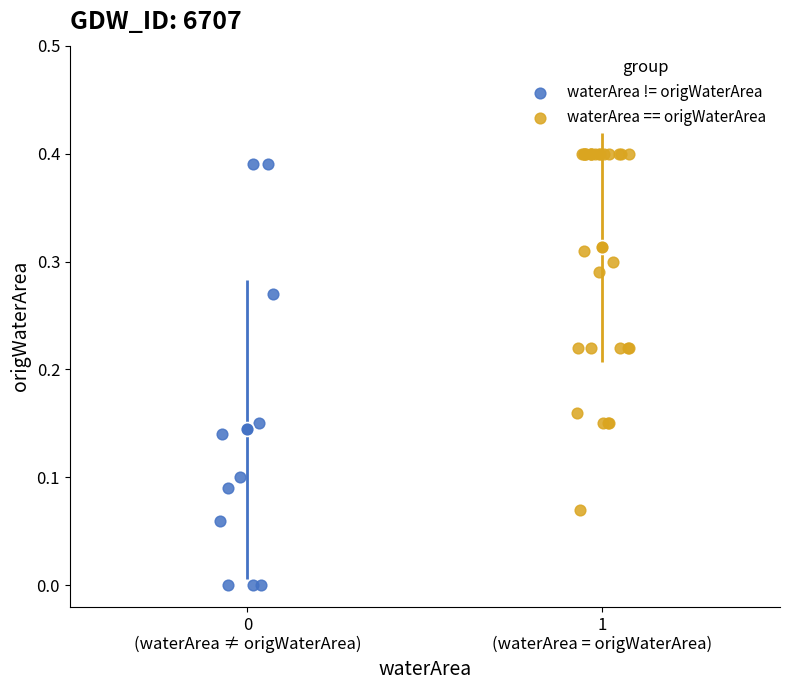

Which series has the widest spread of Y values?

waterArea != origWaterArea